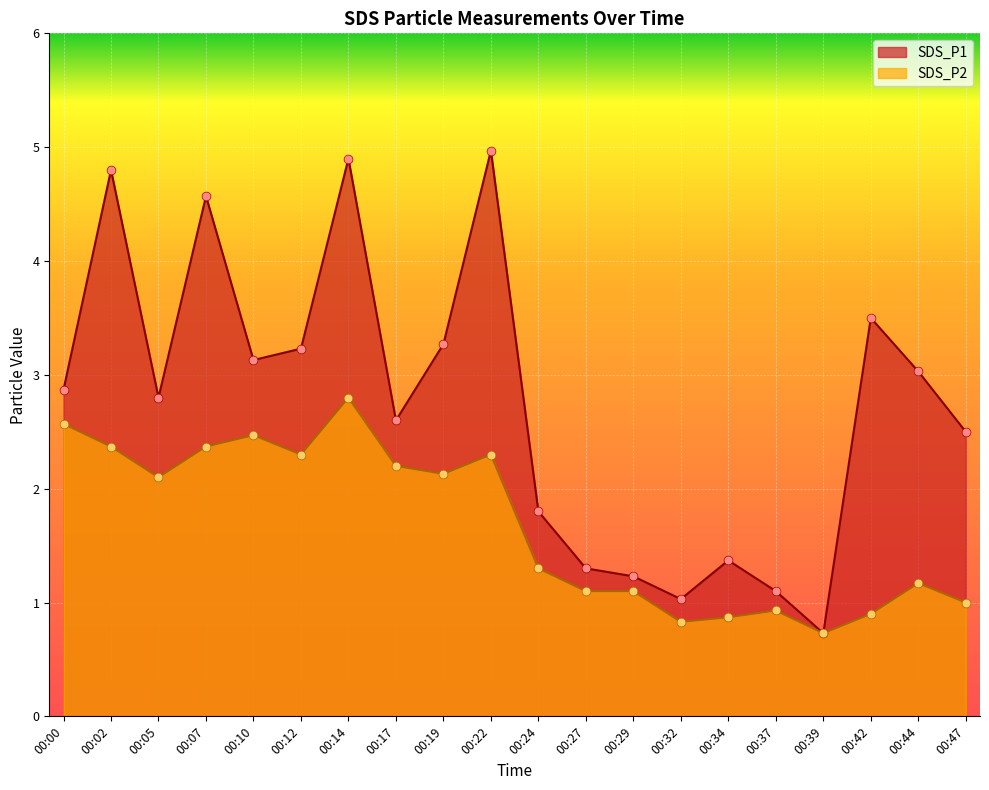

Which series reaches the minimum Y coordinate?

SDS_P1